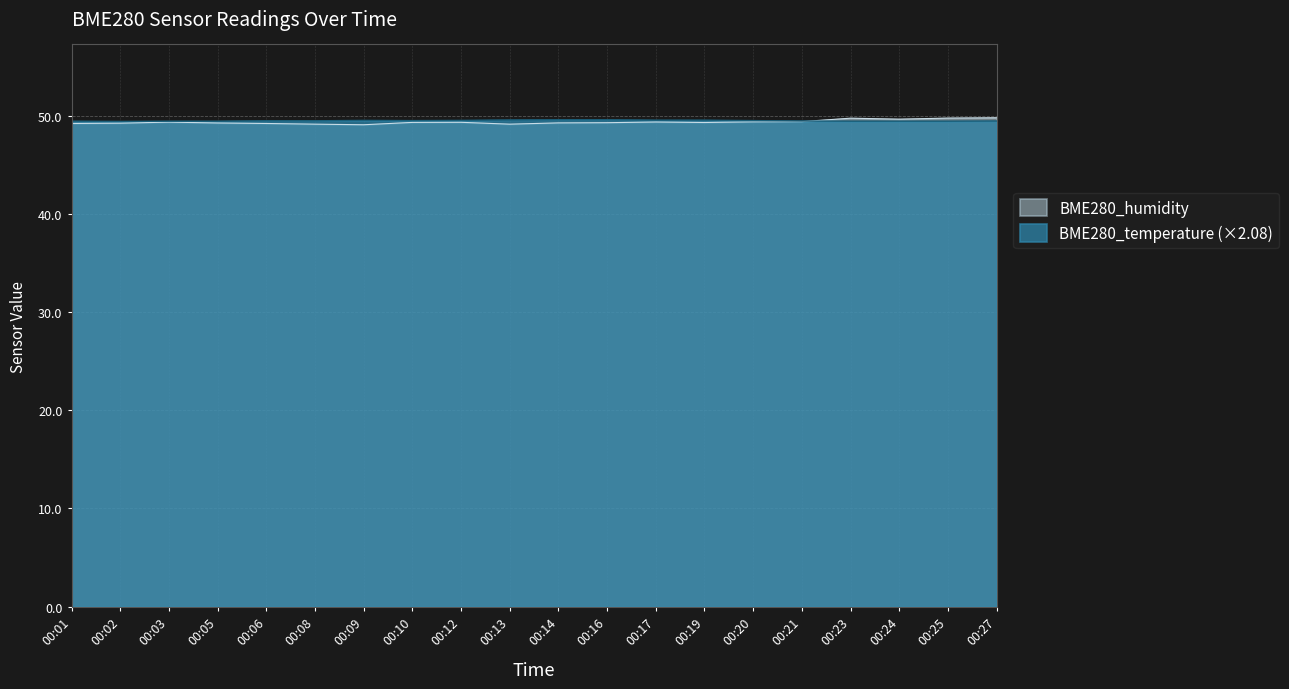

What is the difference between the maximum and minimum values in the BME280_humidity series?

0.7